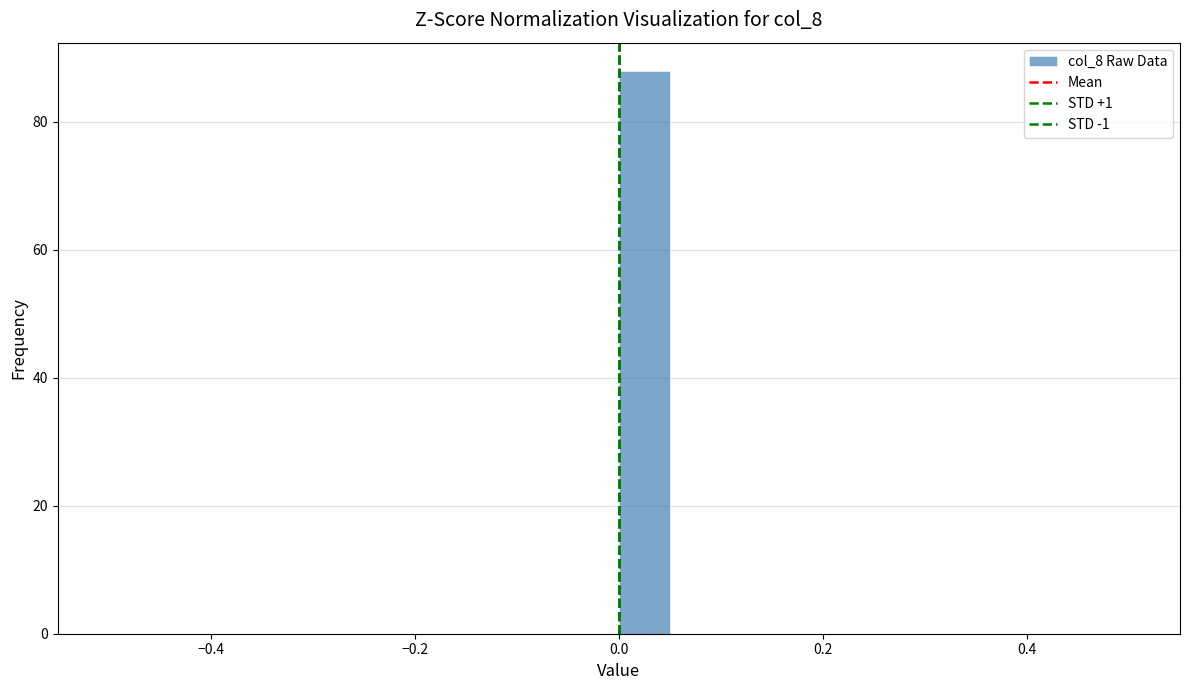

Read against the x-axis, roughly where is the centre of the tallest bar?

0.02